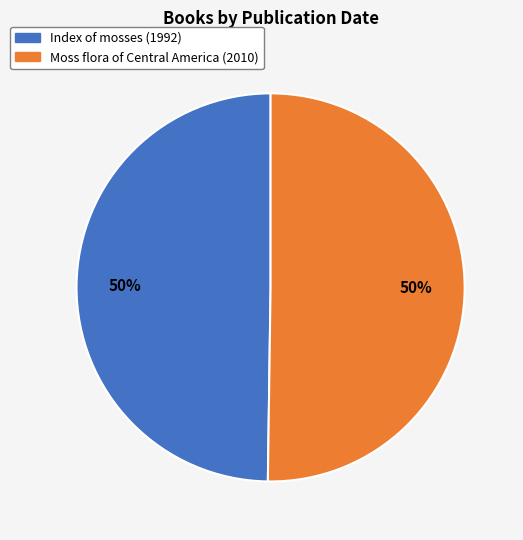

To the nearest percent, what portion does Moss flora of Central America (2010) represent?

50%